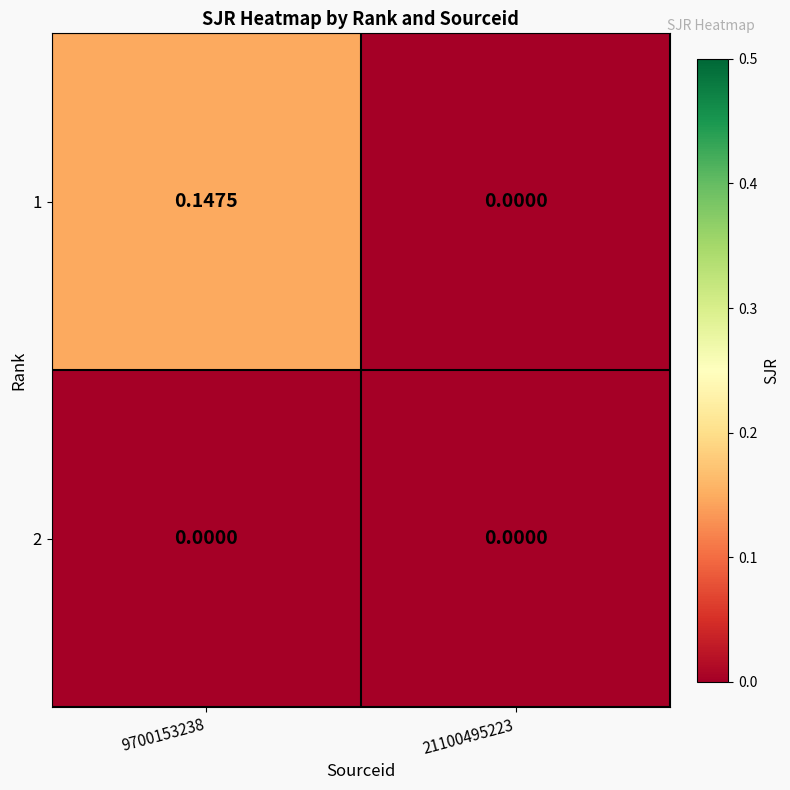

Rank the series by their average value, from highest to lowest.

1, 2